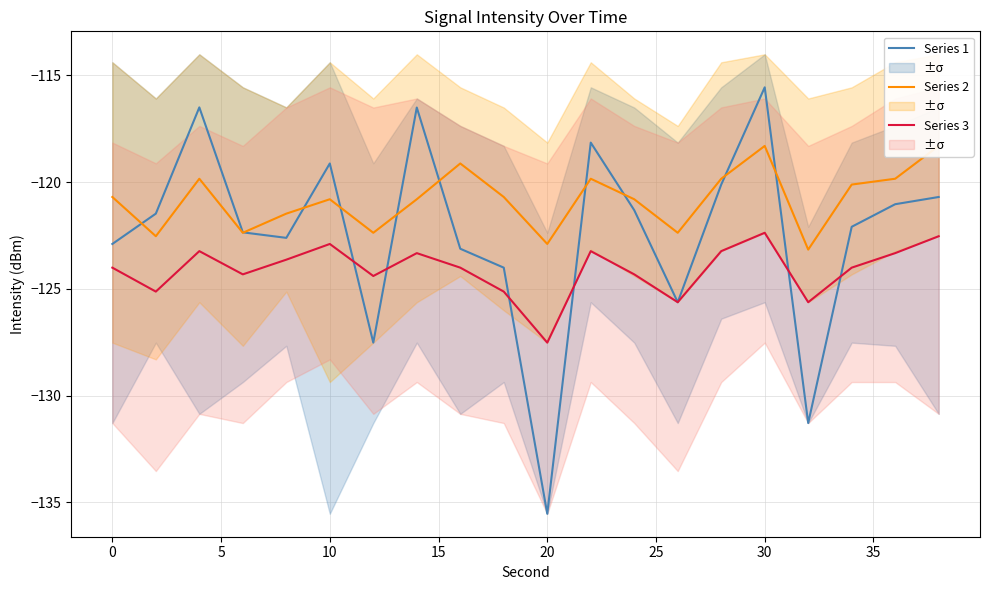

What is the greatest value displayed?

-115.6